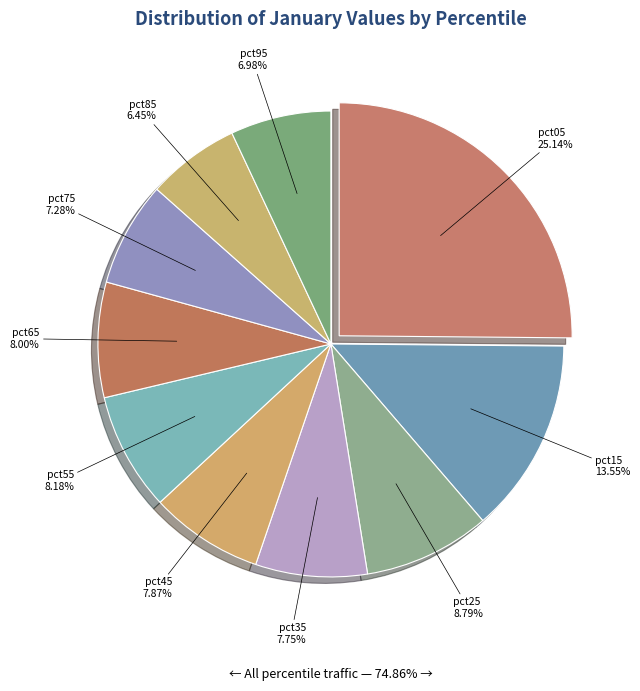

To the nearest percent, what is the difference between the pct65 and pct25 slice percentages?

1%